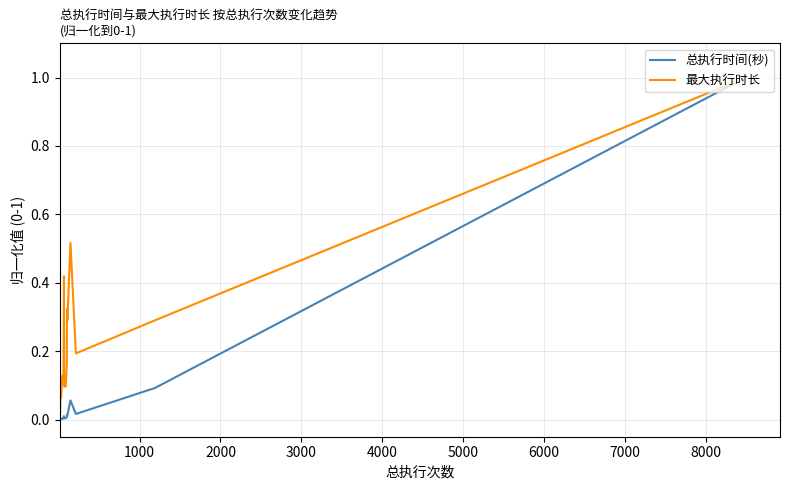

True or false: 总执行时间(秒) has a value of 0.0 at 16.

True